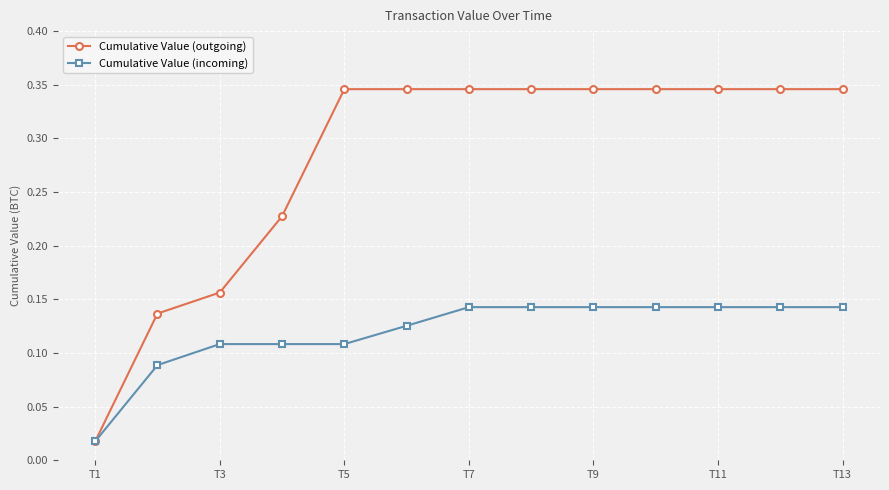

Which series has the largest total across all categories?

Cumulative Value (outgoing)